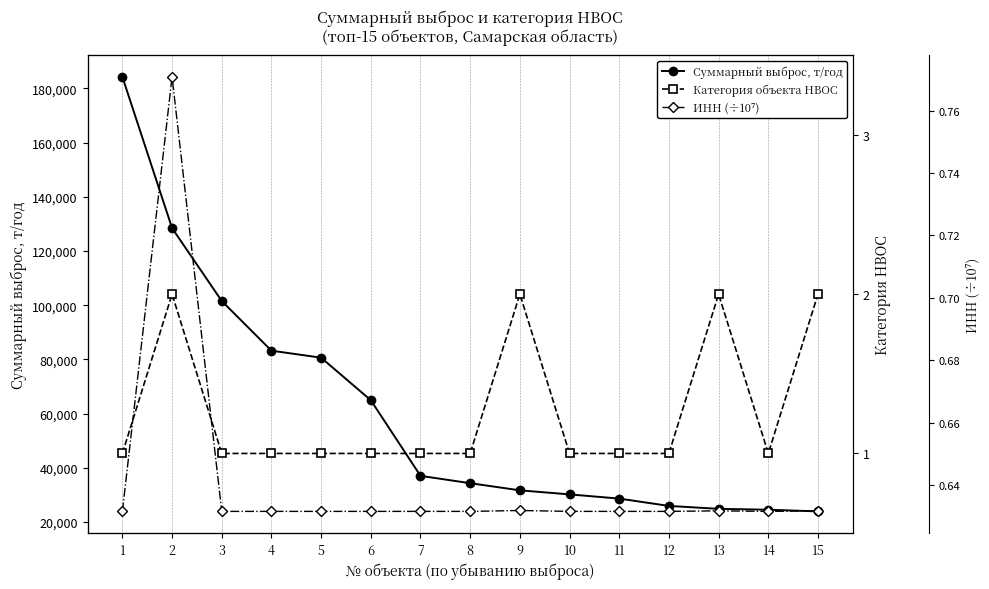

List the series in order of their peak value, highest first.

Суммарный выброс, т/год, Категория объекта НВОС, ИНН (÷10⁷)